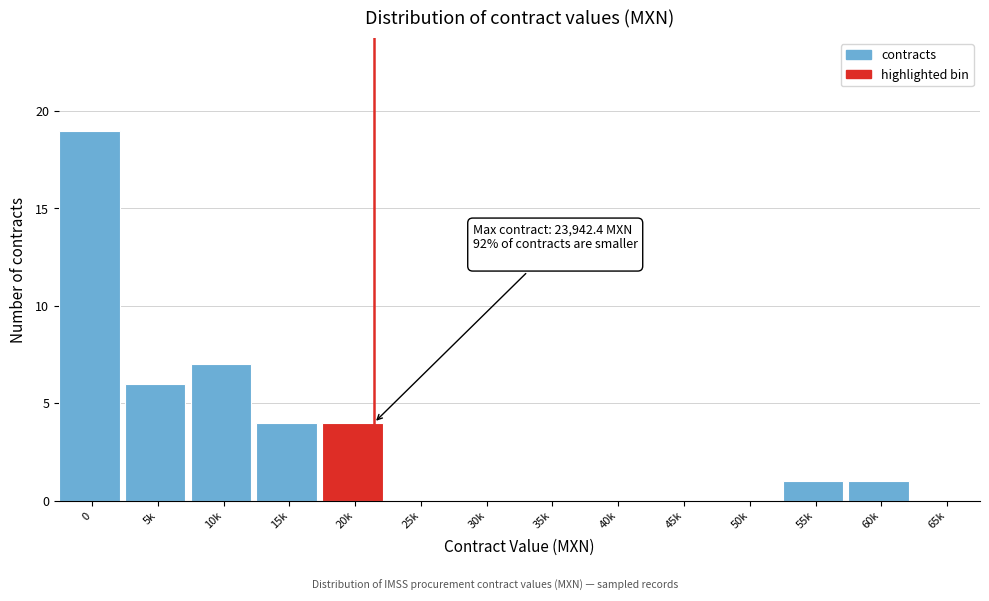

Reading right to left, transcribe all the data shown in this chart.

65k=0	60k=1	55k=1	50k=0	45k=0	40k=0	35k=0	30k=0	25k=0	20k=4	15k=4	10k=7	5k=6	0=19